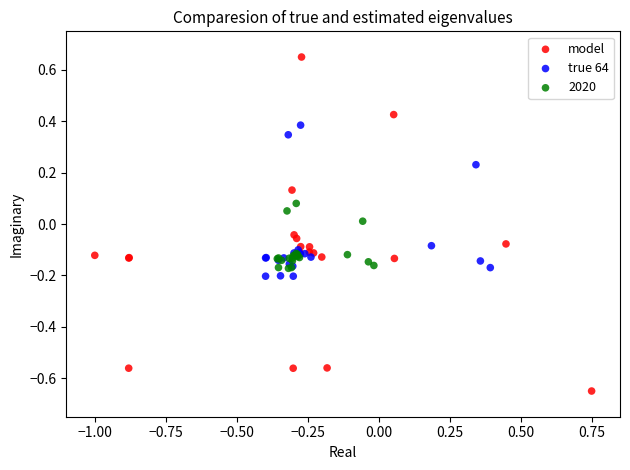

Which series contains the lowest Y value?

model